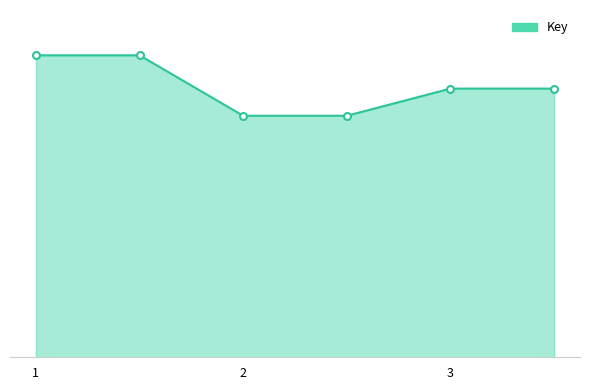

Does the chart display data point markers on the line(s)?

No